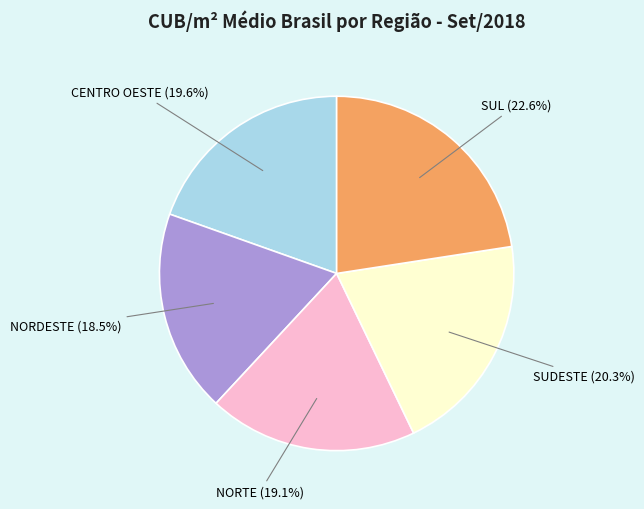

Is there any slice that represents more than half of the pie?

No